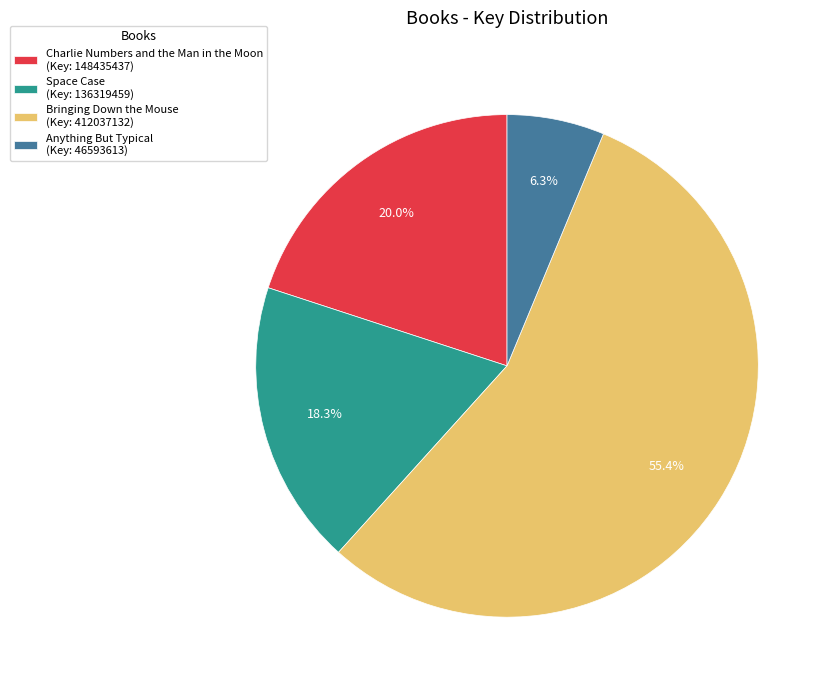

How much of the chart is everything except Anything But Typical?

93.7%